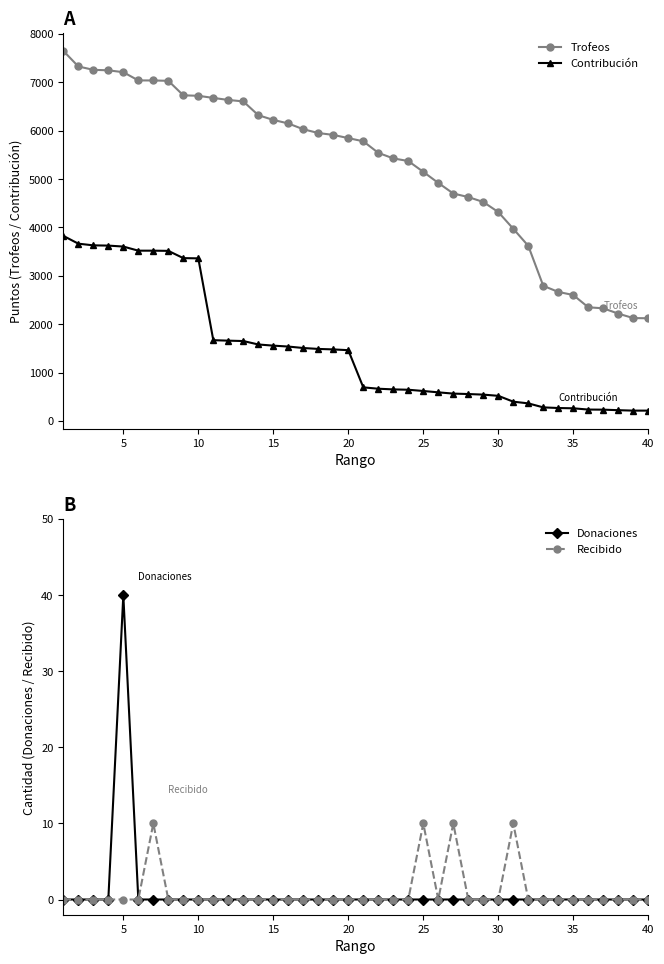

What is the highest value of the Contribución series?

3826